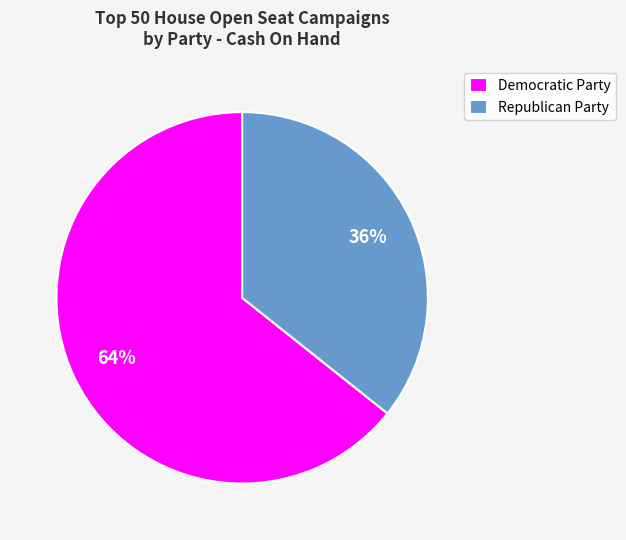

How many slices are in this pie chart?

2